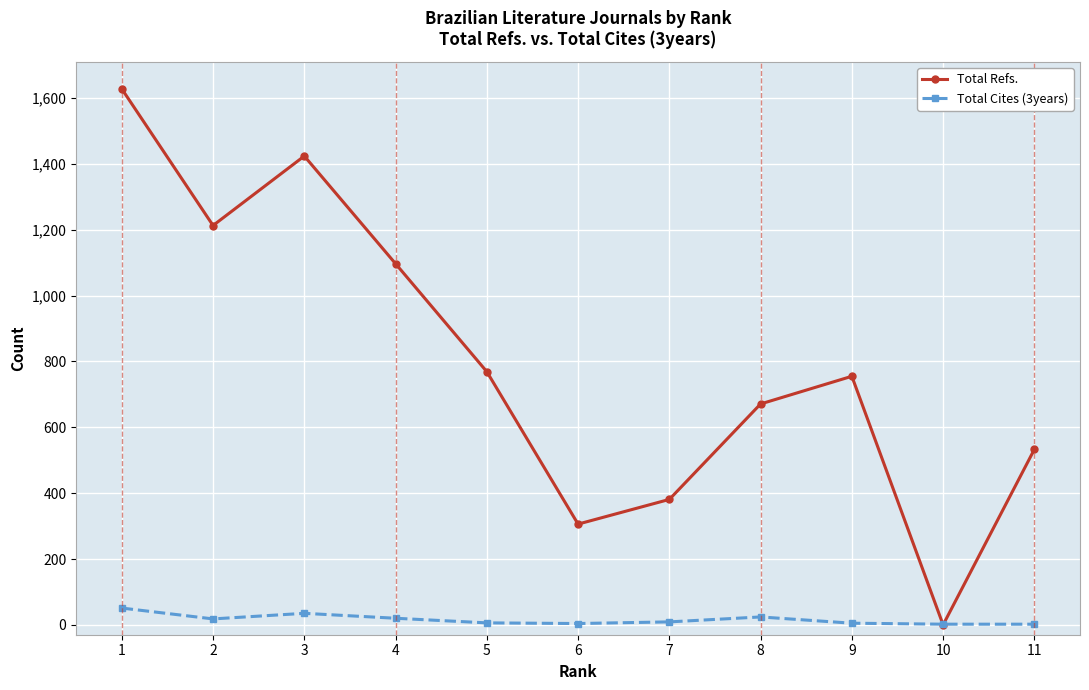

At which category is the sum across all series the highest?

1